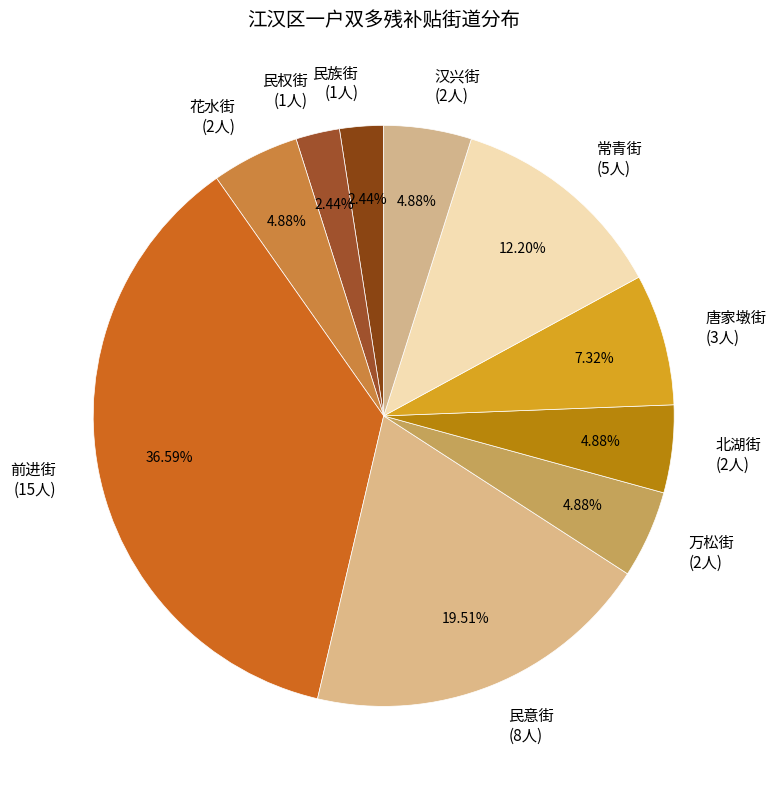

To the nearest percent, what is the average slice percentage?

10%